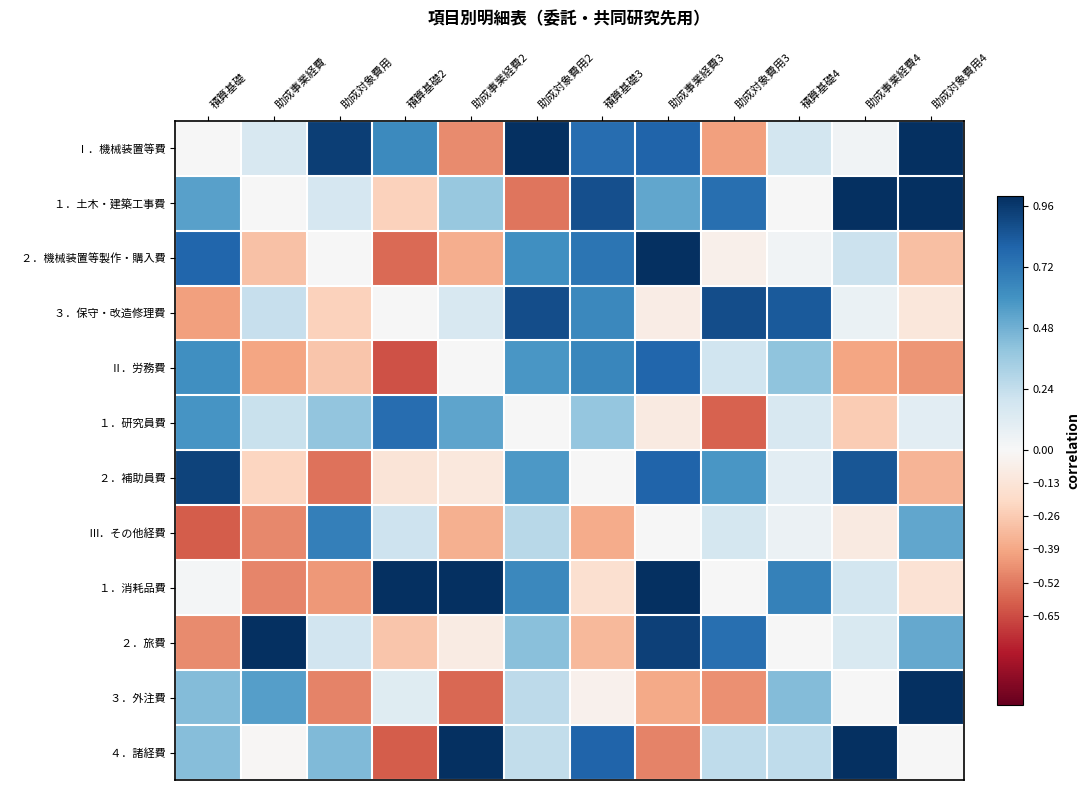

At 助成事業経費, list the series in order from largest to smallest.

２．旅費, ３．外注費, ３．保守・改造修理費, １．研究員費, Ⅰ．機械装置等費, １．土木・建築工事費, ４．諸経費, ２．補助員費, ２．機械装置等製作・購入費, Ⅱ．労務費, Ⅲ．その他経費, １．消耗品費